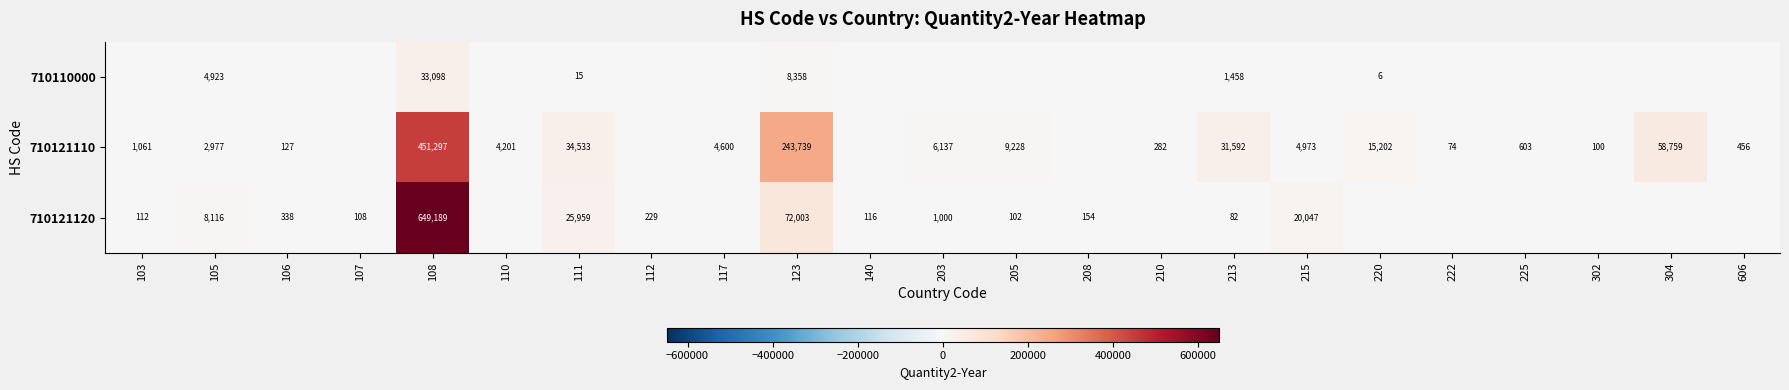

The value of 710110000 at 213 is 1458. True or false?

True